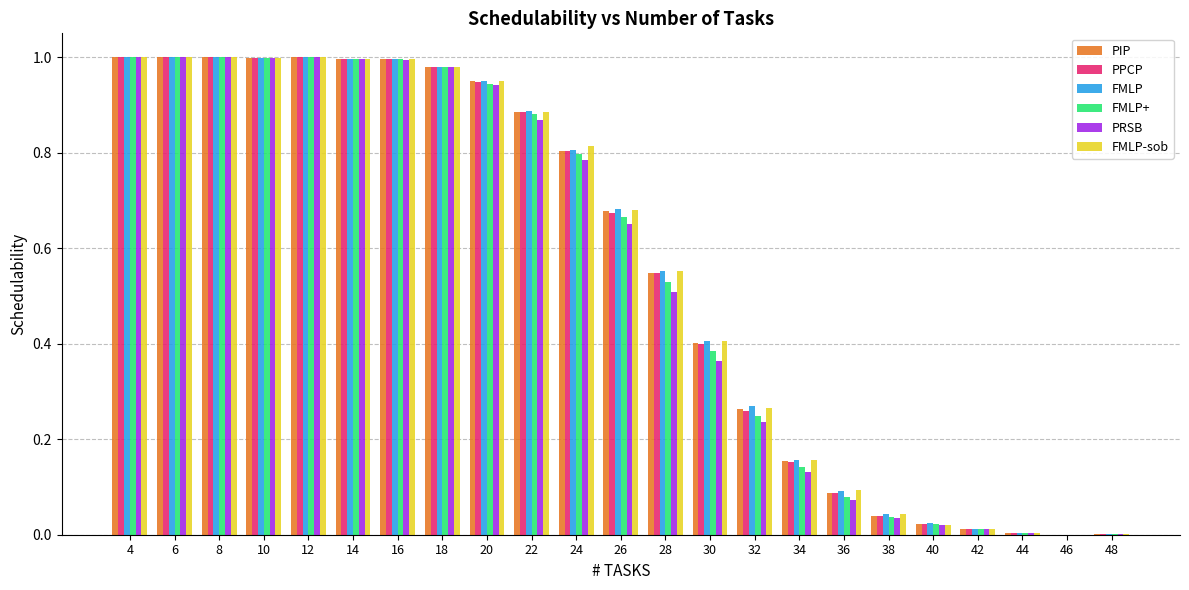

What is the sum of all FMLP values?

12.9